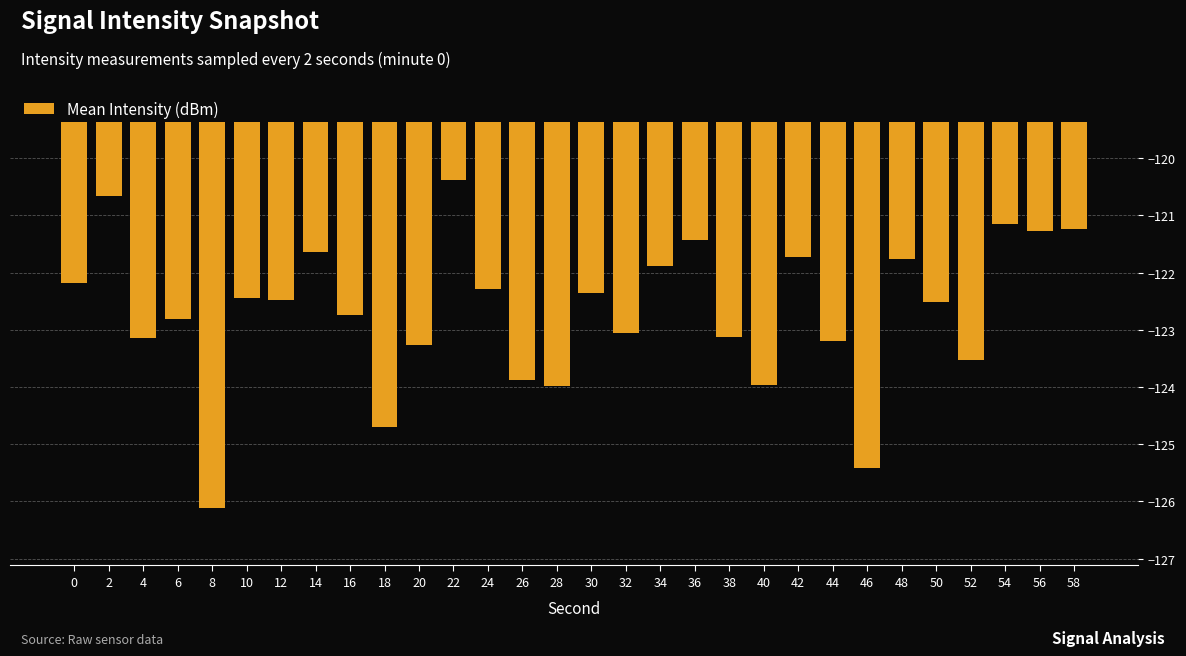

What is the change in value from 2 to 56?

-0.6